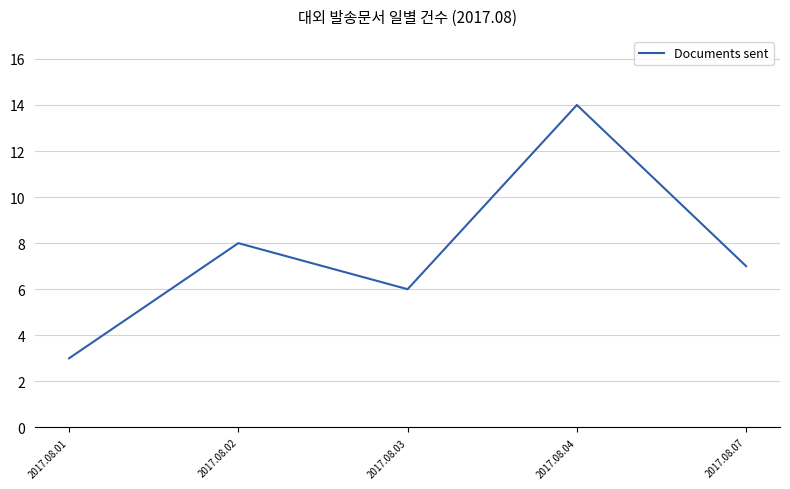

At which category does the data reach its first local valley?

2017.08.03